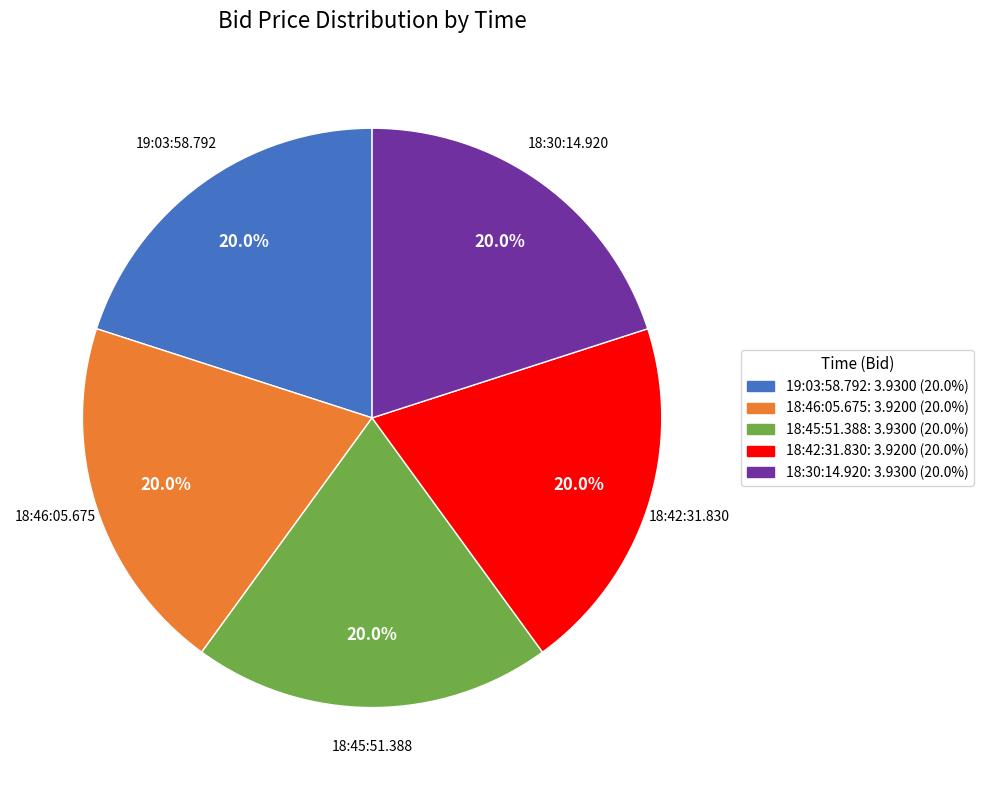

What portion of the pie excludes 18:42:31.830?

80.0%